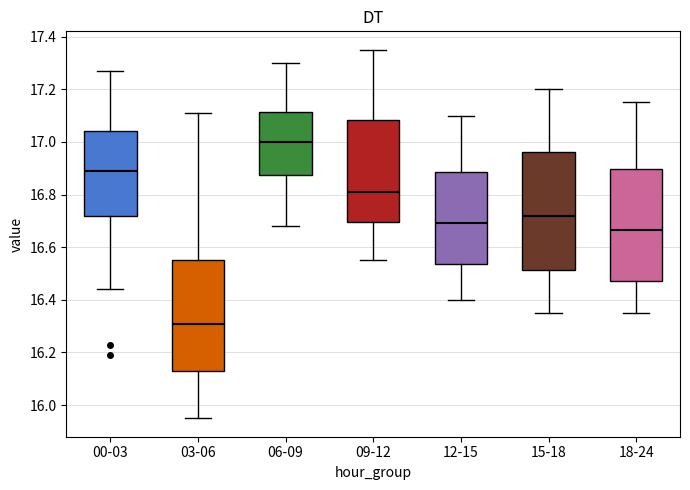

Which box is the tallest, from its lower edge to its upper edge?

15-18